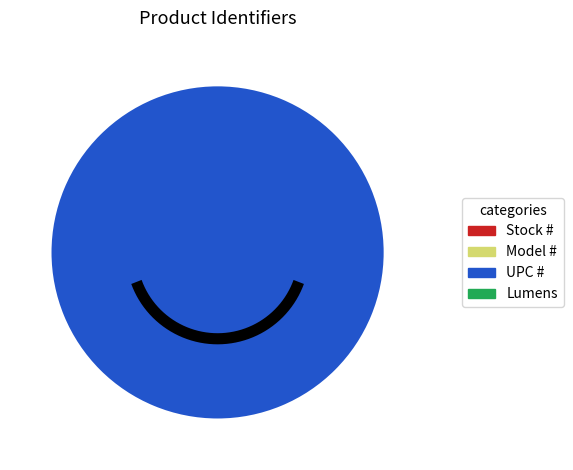

Which slice represents more than half of the pie?

UPC #